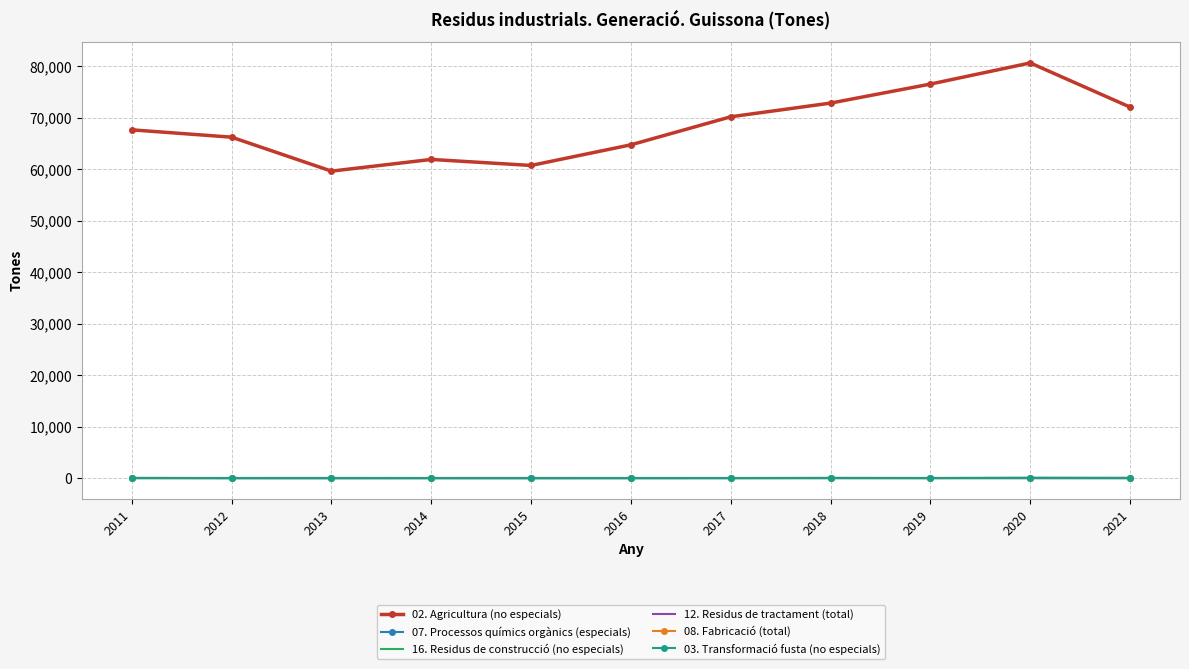

True or false: 07. Processos químics orgànics (especials) and 02. Agricultura (no especials) cross at least once.

False